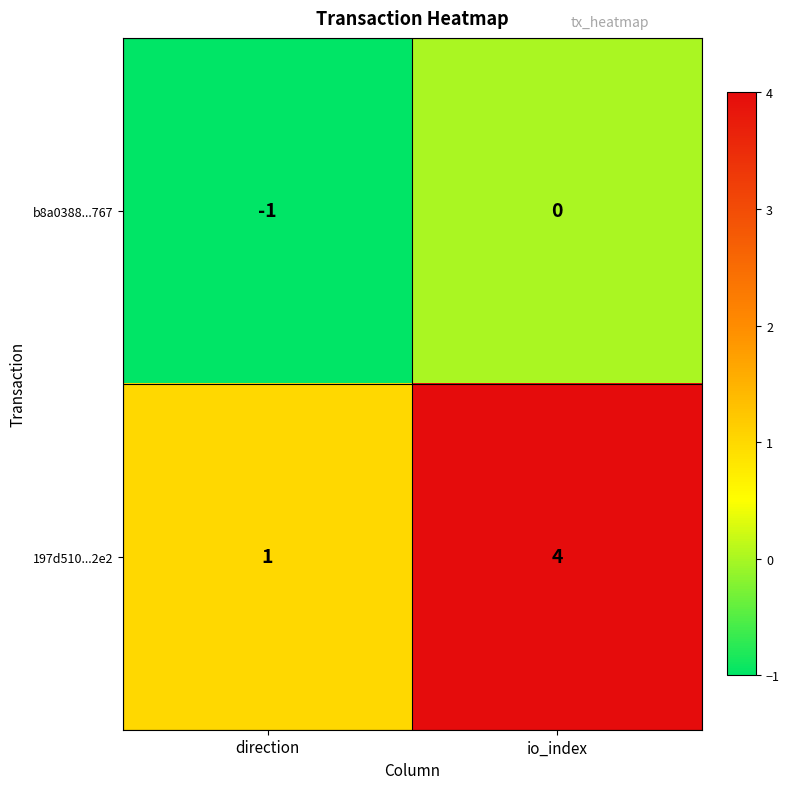

What is the difference between the 197d510...2e2 values at direction and io_index?

3